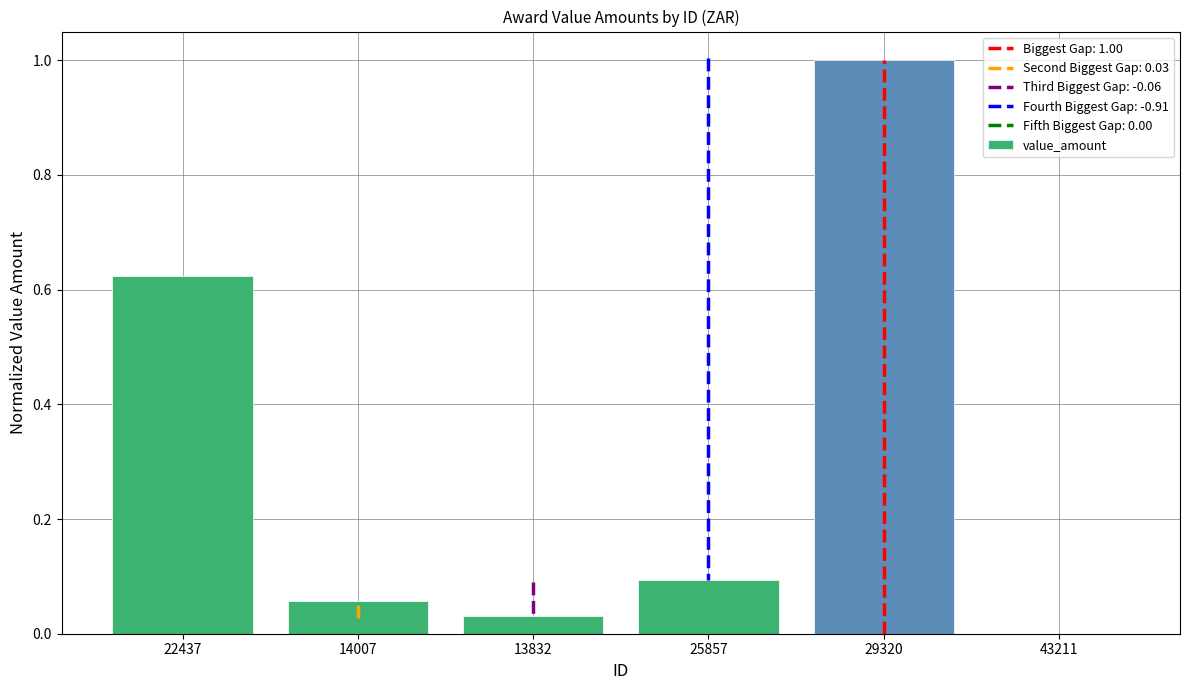

Are the bars grouped side by side (vs. stacked)?

No